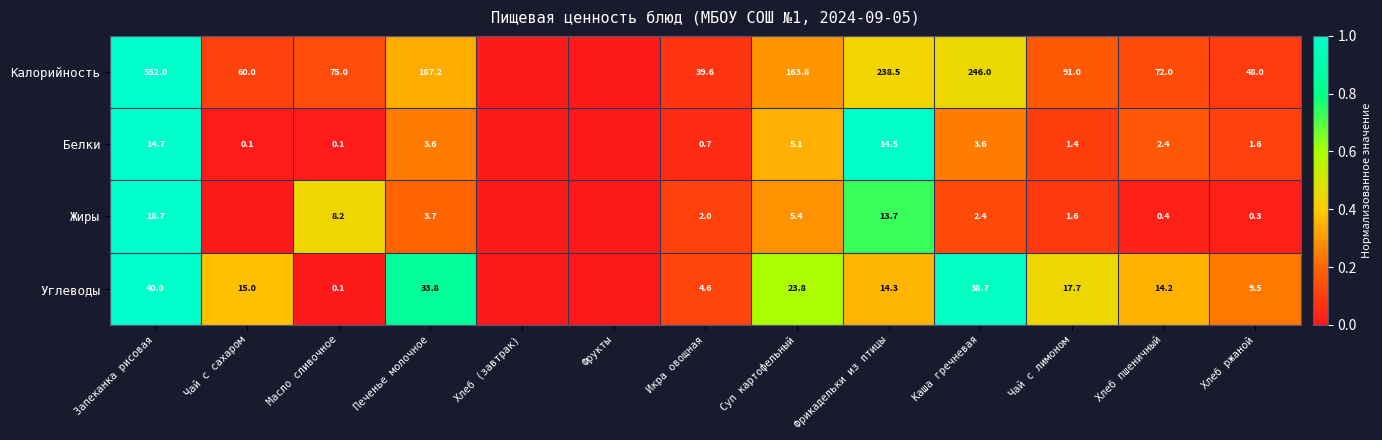

What is the sum of the Калорийность values at Хлеб ржаной and Чай с сахаром?

108.0